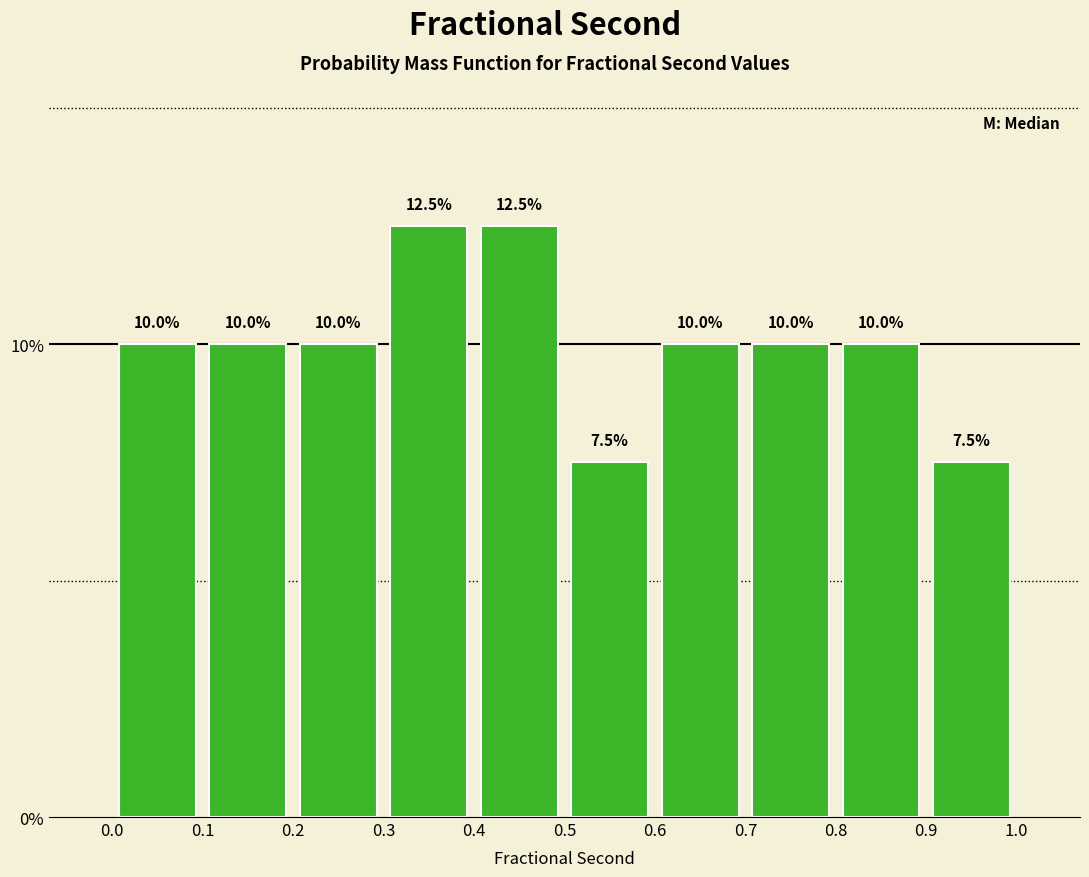

Reading left to right, transcribe this chart: for each bar, give the range it covers on the x-axis and its height.

0.0 to 0.1: 10.0
0.1 to 0.2: 10.0
0.2 to 0.3: 10.0
0.3 to 0.4: 12.5
0.4 to 0.5: 12.5
0.5 to 0.6: 7.5
0.6 to 0.7: 10.0
0.7 to 0.8: 10.0
0.8 to 0.9: 10.0
0.9 to 1.0: 7.5